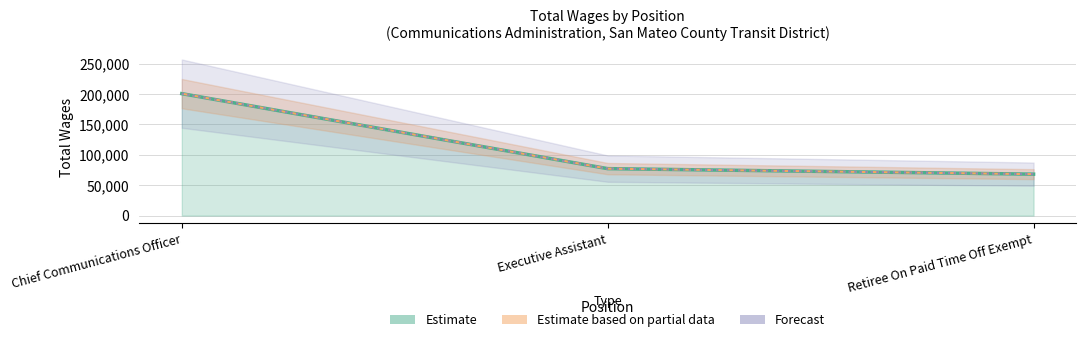

Where does the Estimate based on partial data series first go above 77238?

Chief Communications Officer